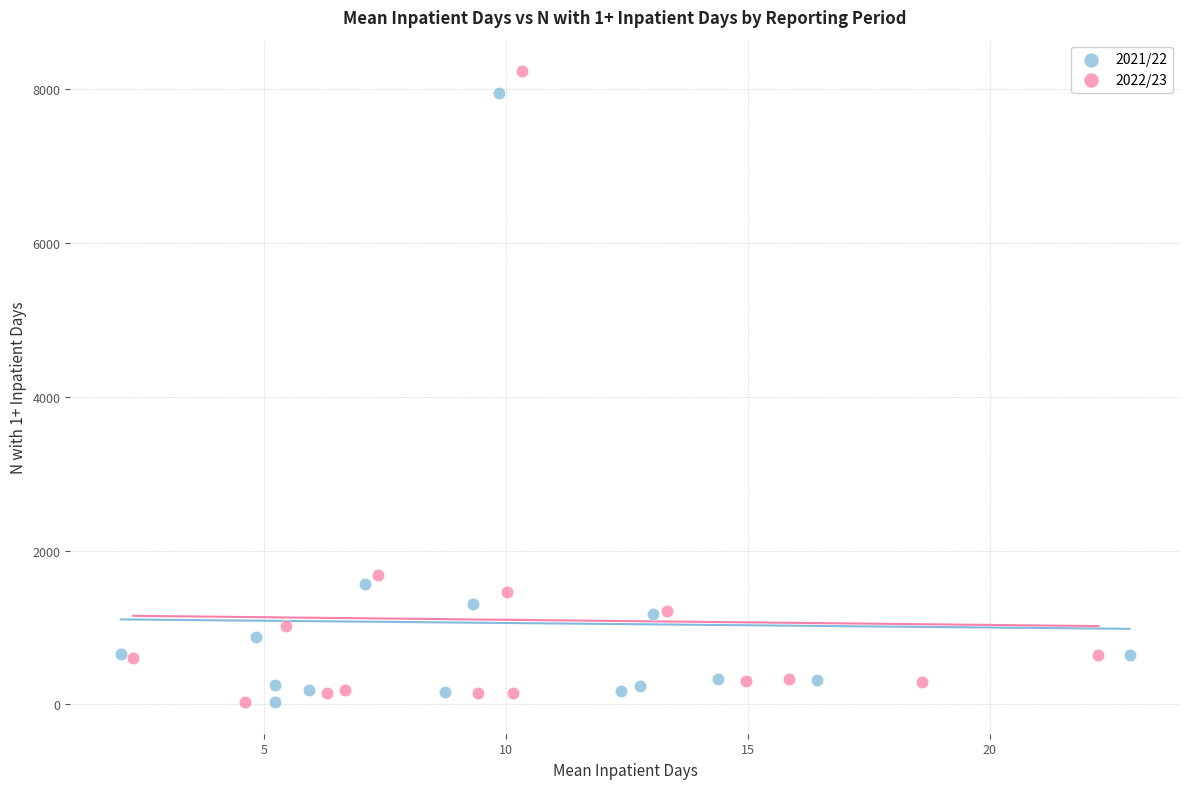

Which series has the widest spread of Y values?

2022/23